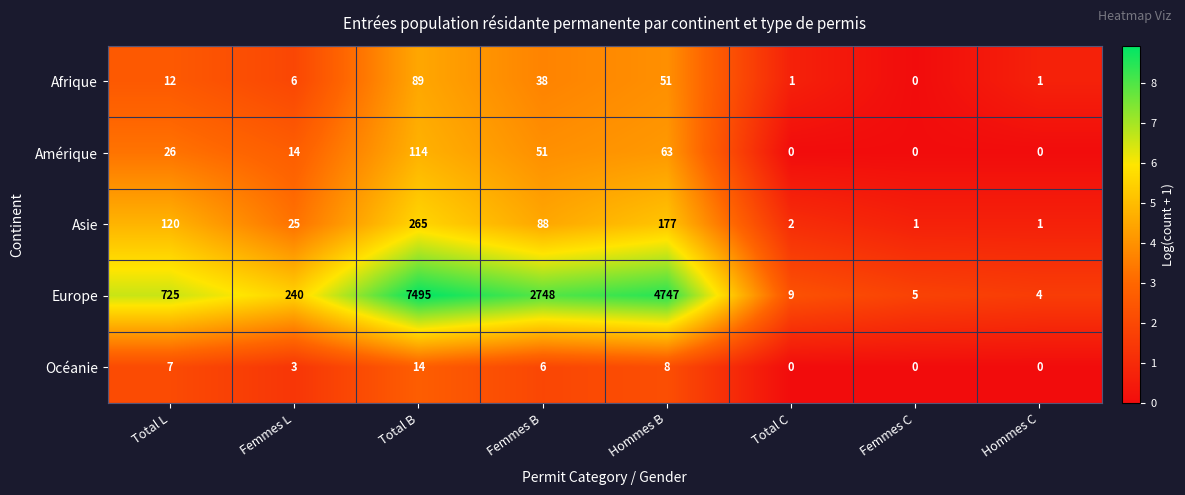

Is it true that Océanie equals 8 at Hommes B?

True